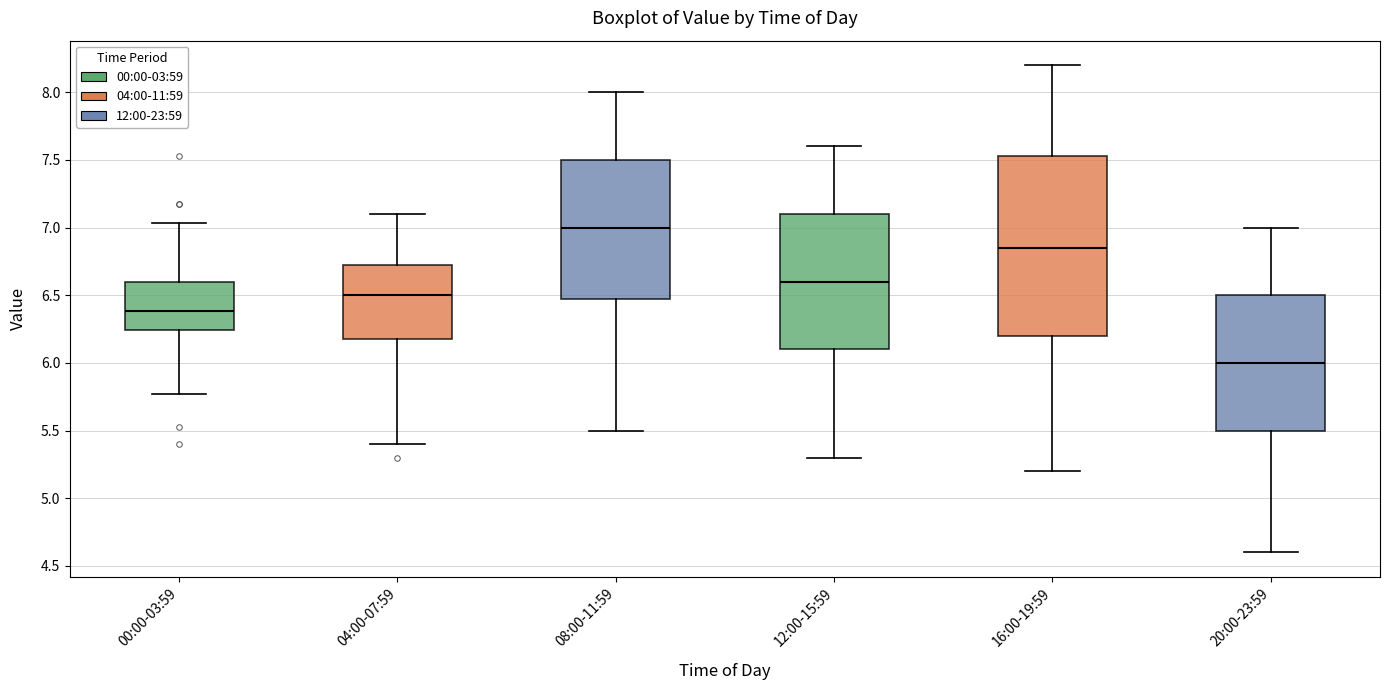

Reading left to right, read every box against the y-axis: the position of its median line, the range the box covers, and the ends of its whiskers. The values are not printed on the chart, so give them approximately, as read against the axis.

00:00-03:59: median 6.40, box 6.25 to 6.60, whiskers 5.75 to 7.05
04:00-07:59: median 6.50, box 6.20 to 6.75, whiskers 5.40 to 7.10
08:00-11:59: median 7.00, box 6.50 to 7.50, whiskers 5.50 to 8.00
12:00-15:59: median 6.60, box 6.10 to 7.10, whiskers 5.30 to 7.60
16:00-19:59: median 6.85, box 6.20 to 7.55, whiskers 5.20 to 8.20
20:00-23:59: median 6.00, box 5.50 to 6.50, whiskers 4.60 to 7.00